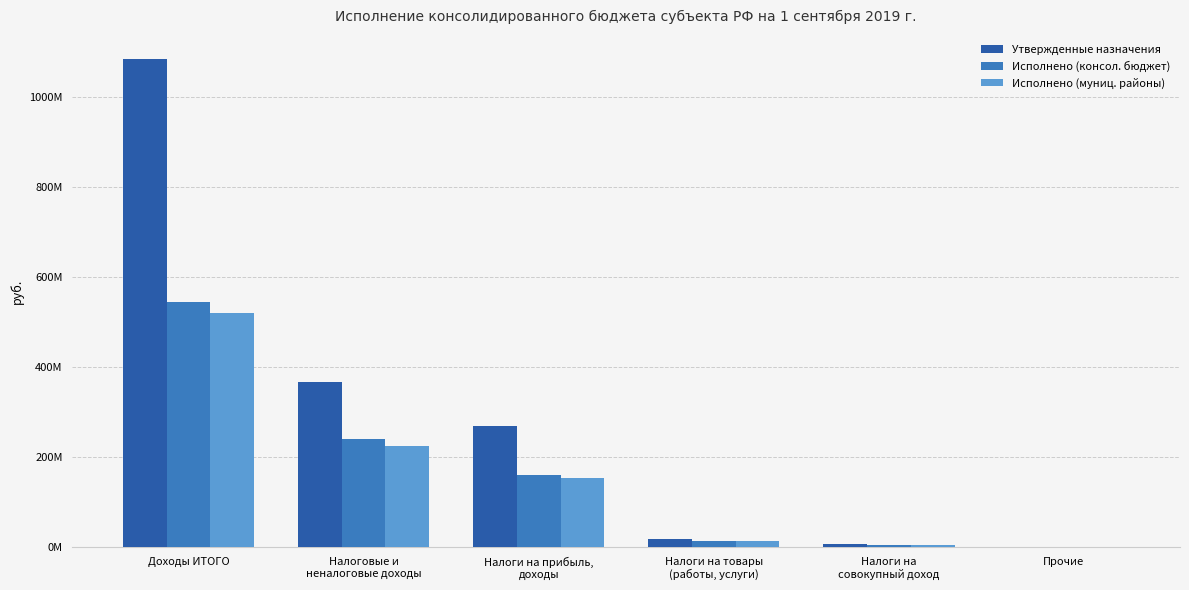

Between Доходы ИТОГО and Налоги на прибыль,
доходы, which series saw the biggest shift?

Утвержденные назначения